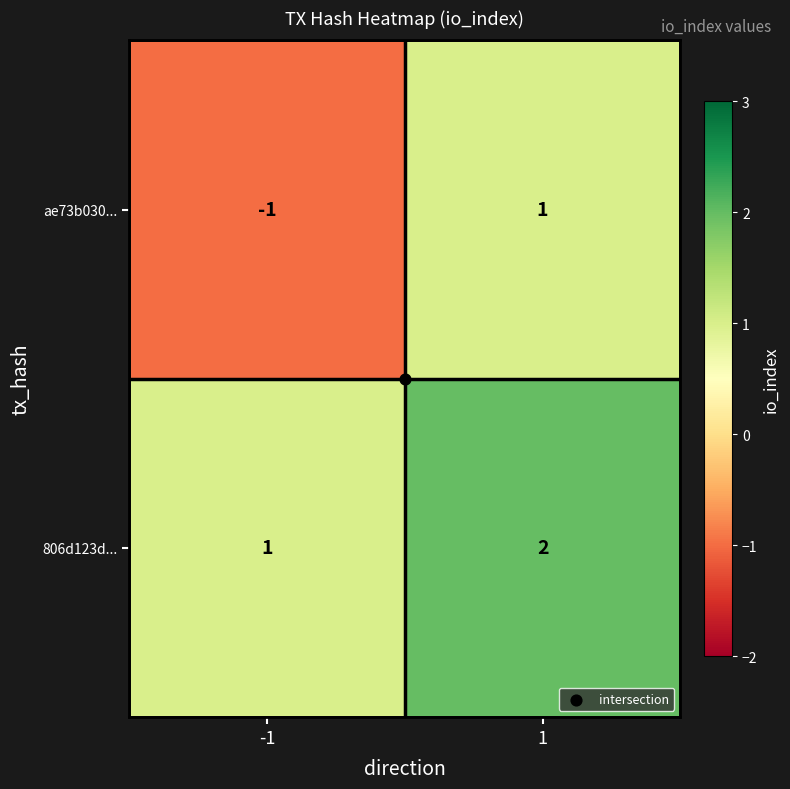

Rank the categories by 806d123d... value from highest to lowest.

1, -1